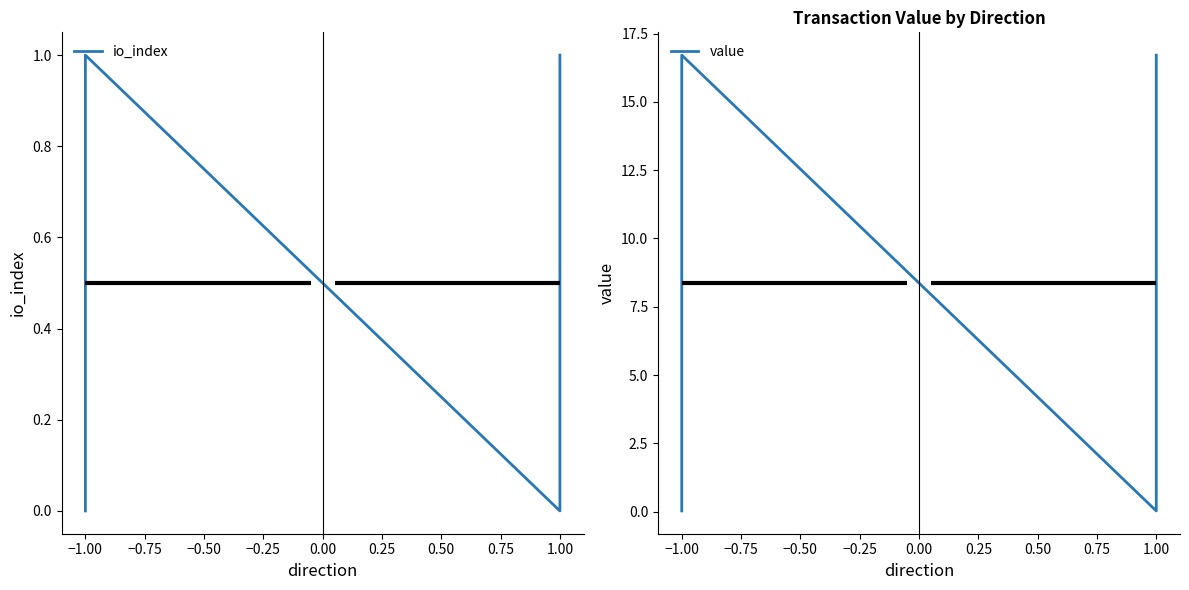

Which series has the largest total across all categories?

value